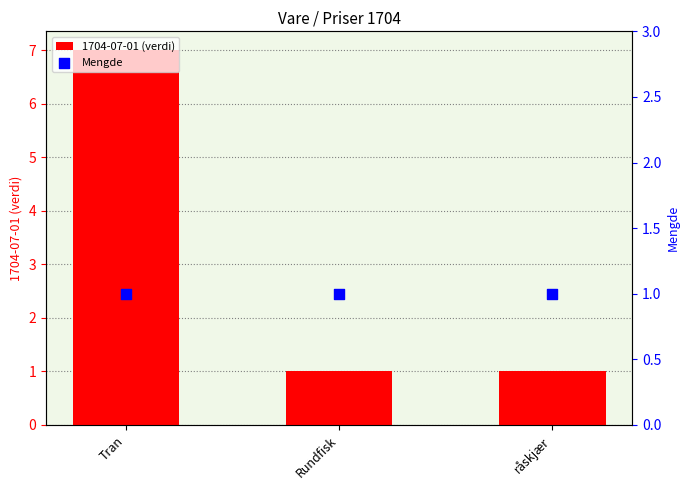

At which category is the sum across all series the highest?

Tran